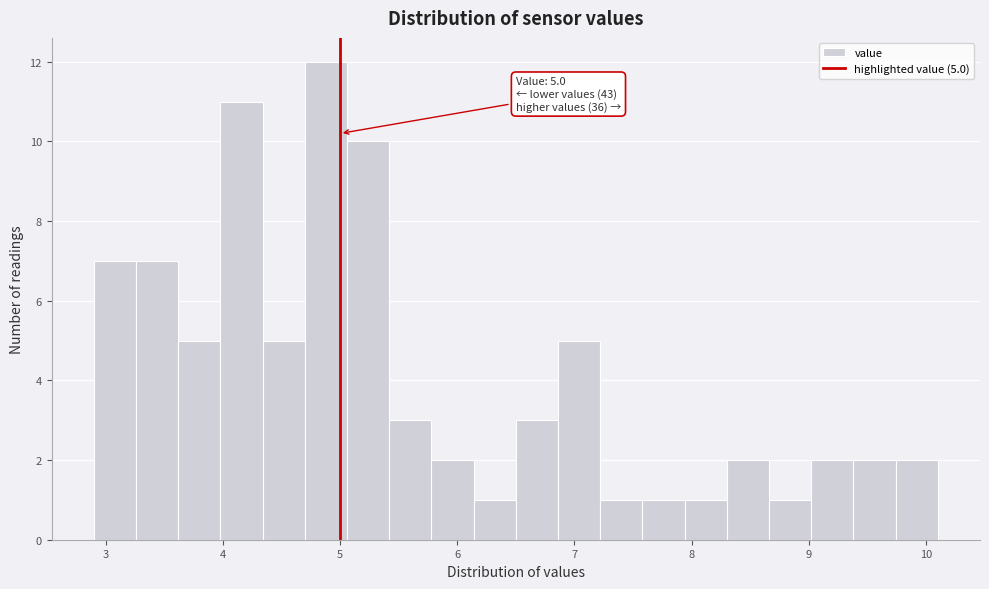

Read against the x-axis, roughly where is the centre of the tallest bar?

4.9